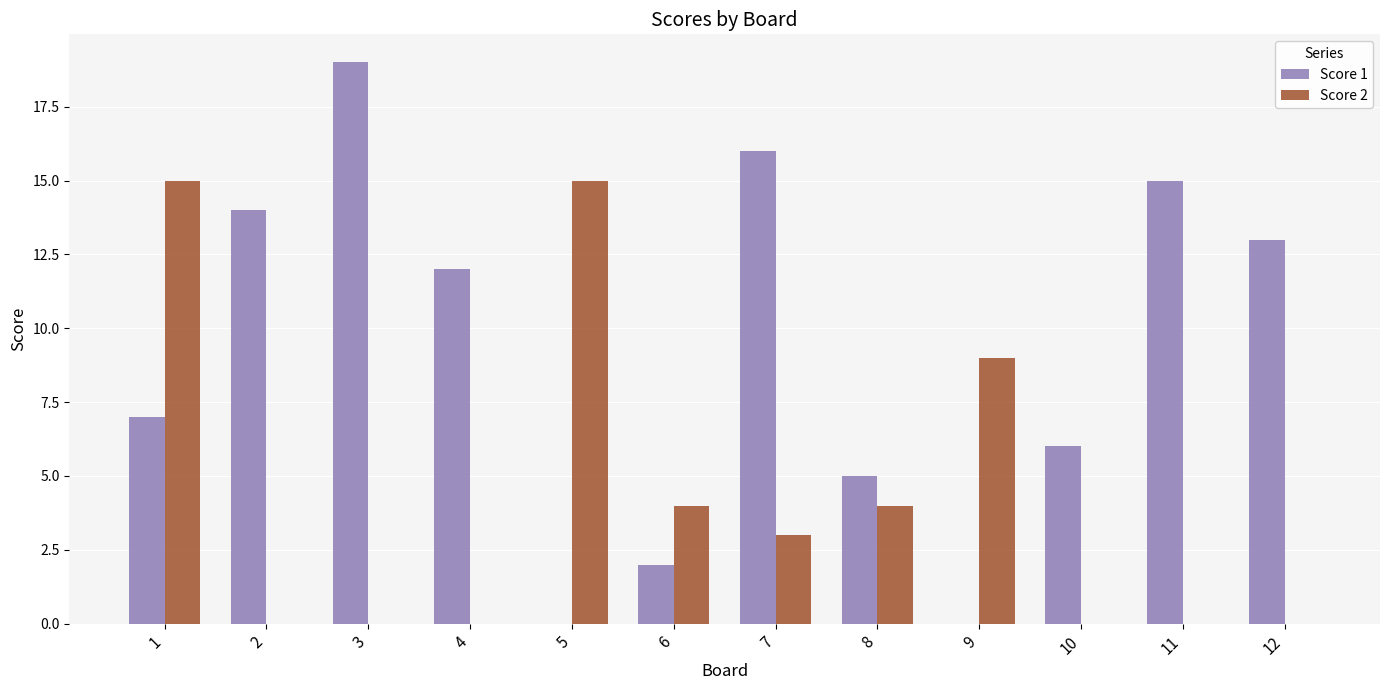

How many groups of bars are there?

12